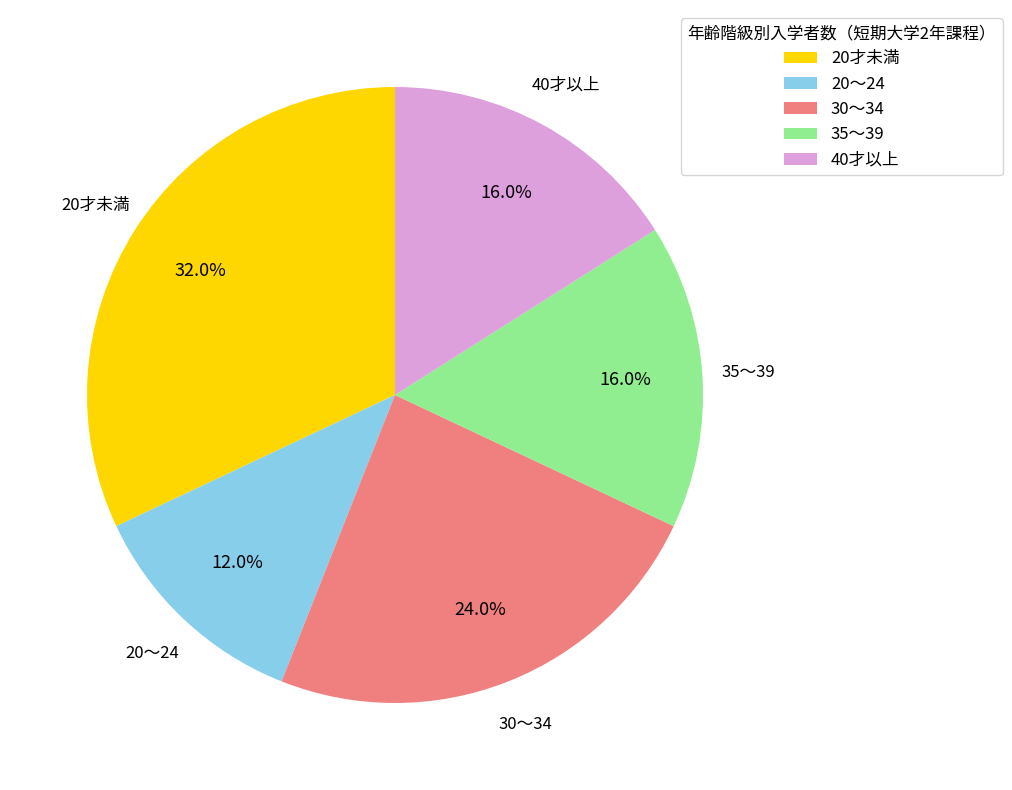

The 35～39 slice represents 16% of the pie. True or false?

True